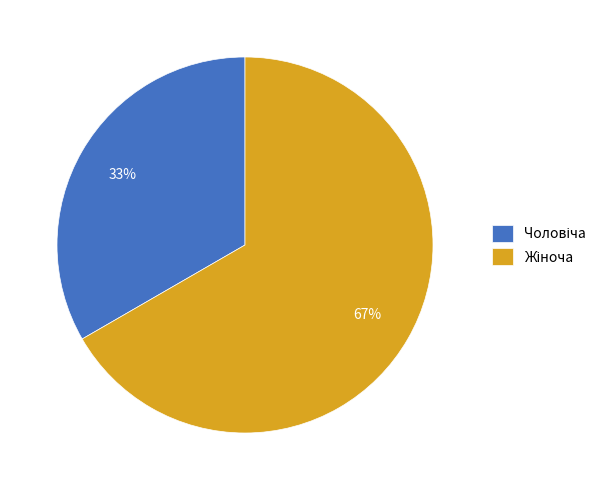

To the nearest percent, what is the average slice percentage?

50%